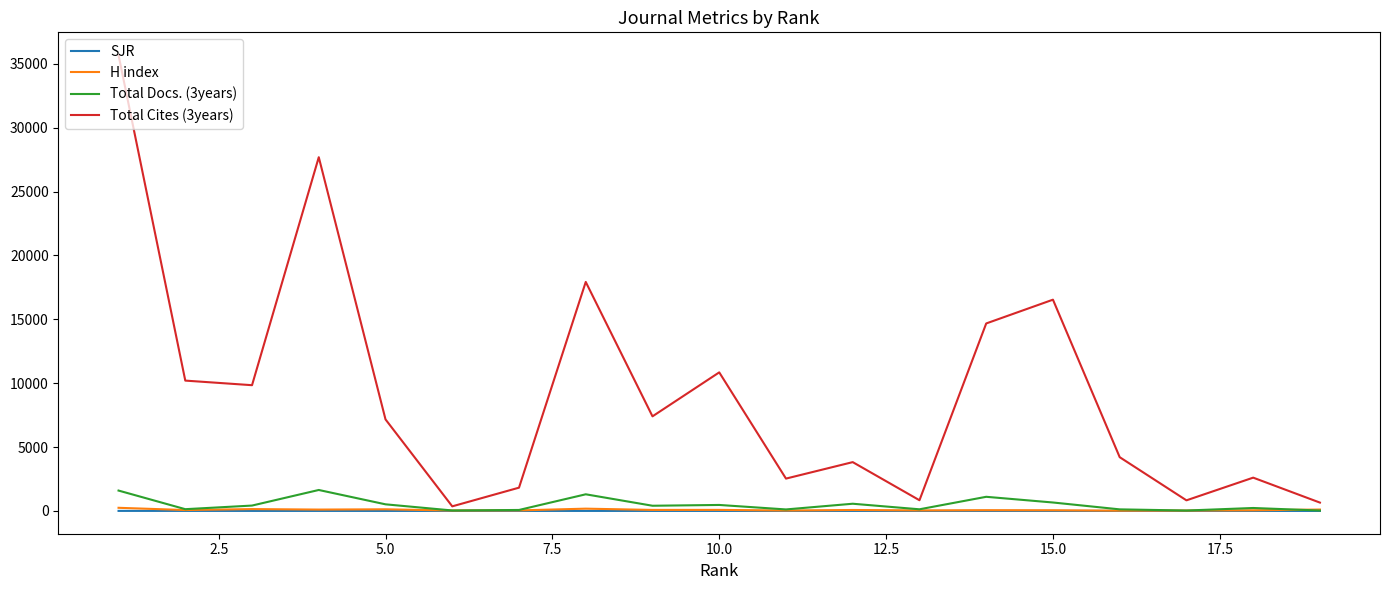

Which series has the largest range (max minus min)?

Total Cites (3years)